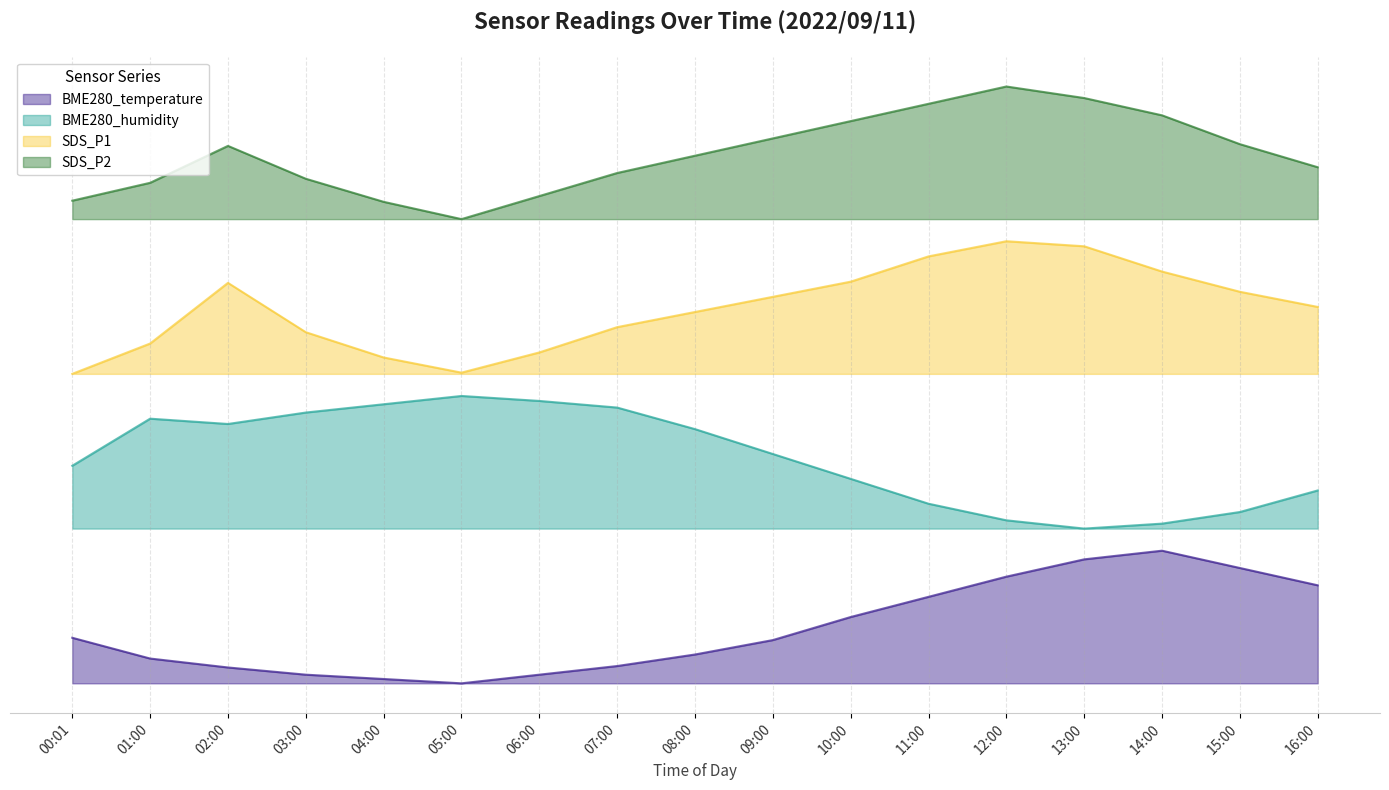

True or false: SDS_P2 has a value of 110.2 at 06:00.

True